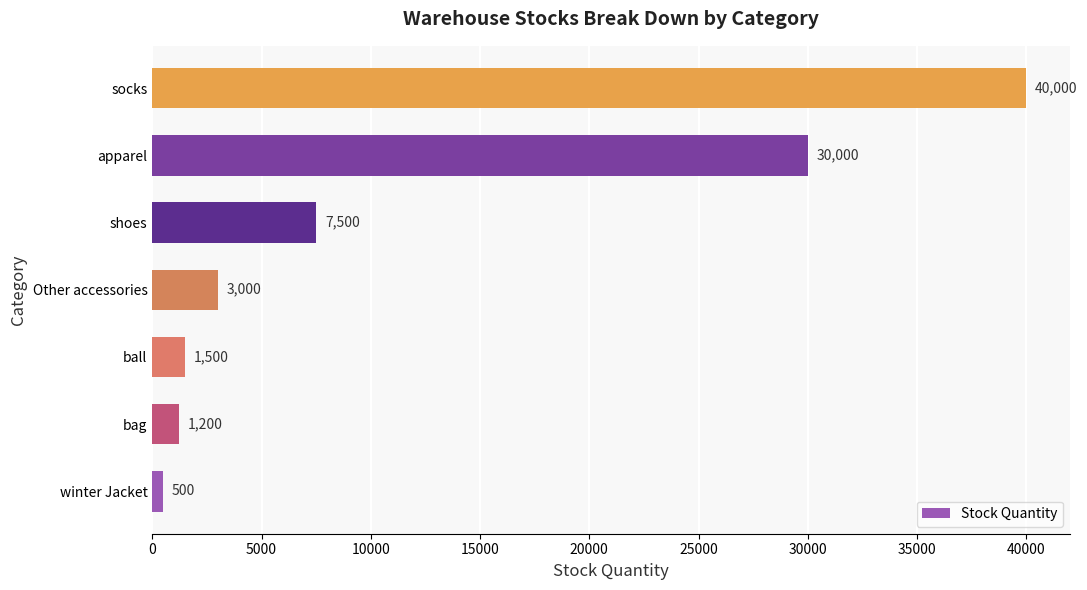

What is the difference between the maximum and second lowest values?

38800